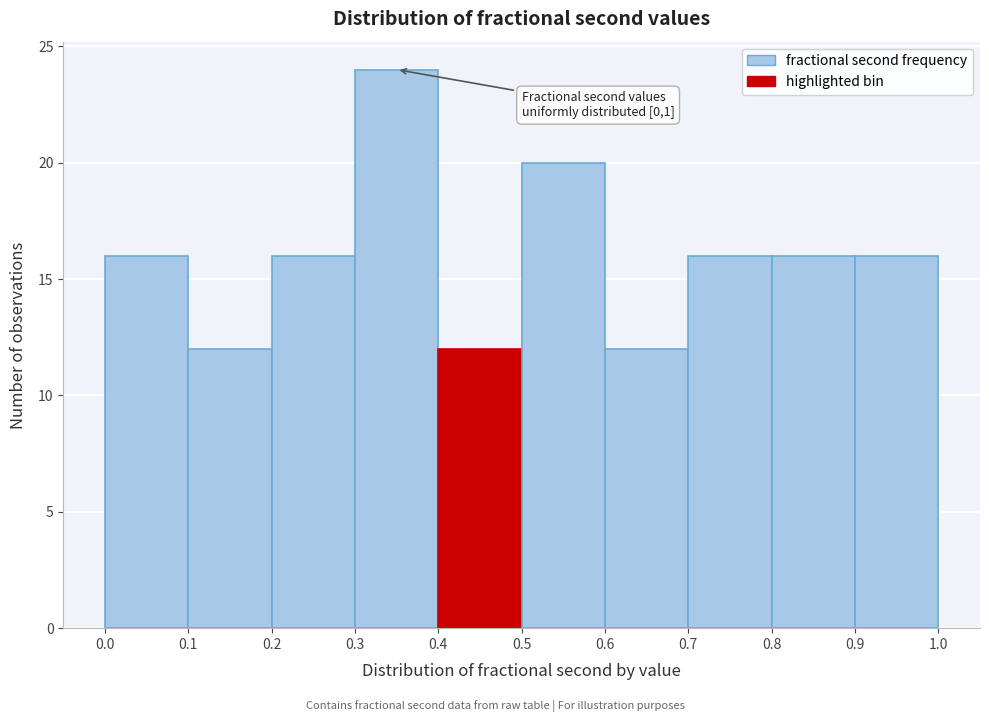

Over which range of the x-axis is the bar tallest?

0.3 to 0.4